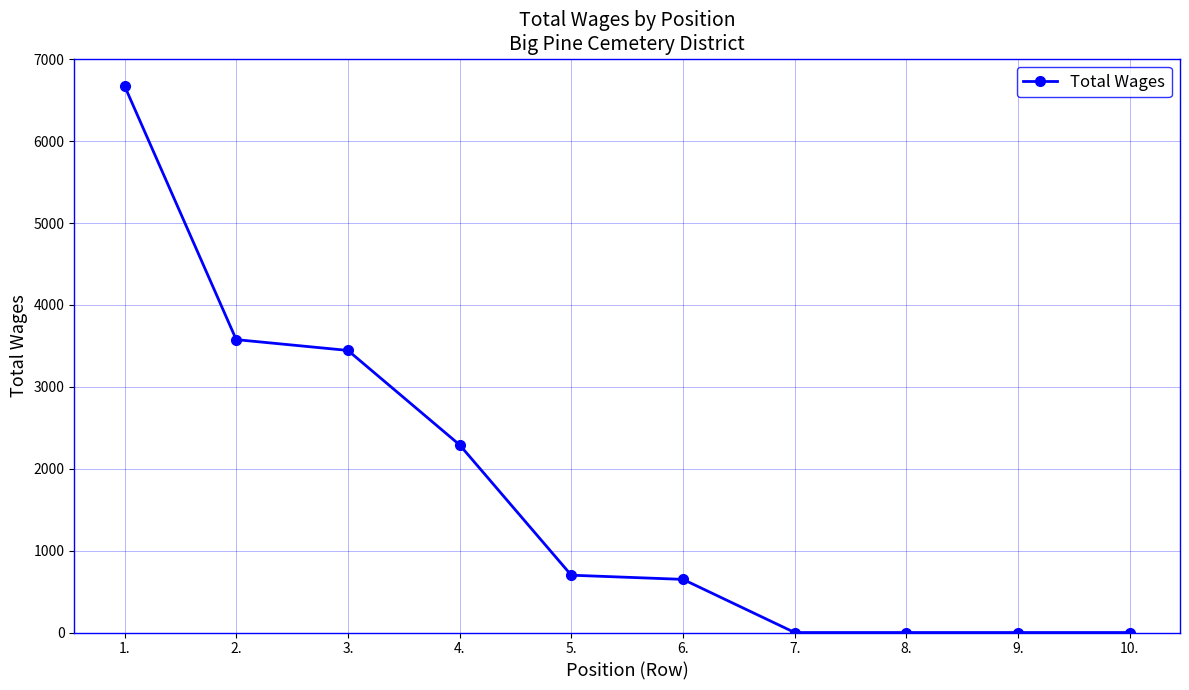

Is it true that the value at 5. is 1129?

False